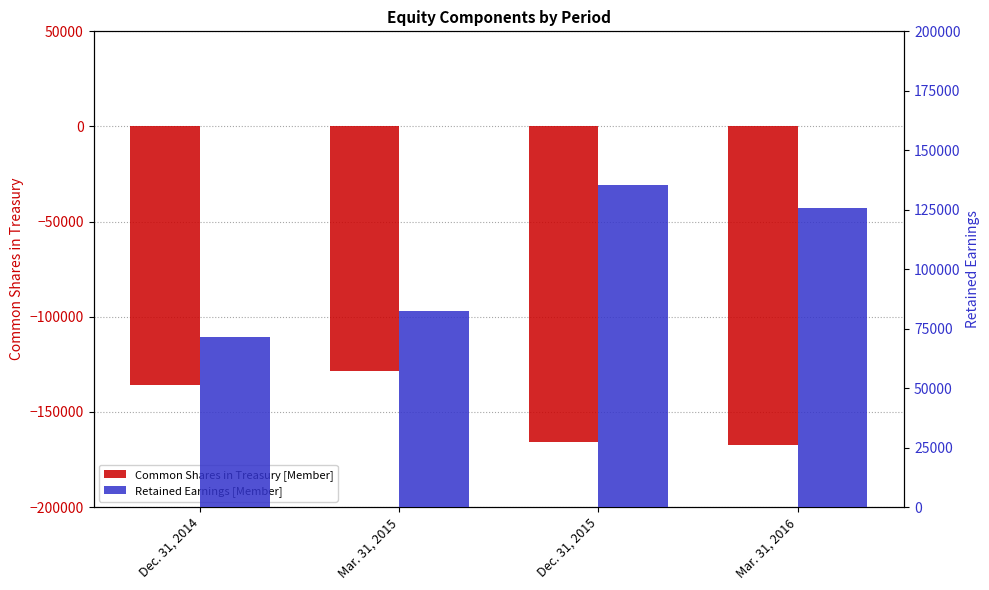

Rank the series by their maximum value, from highest to lowest.

Retained Earnings [Member], Common Shares in Treasury [Member]